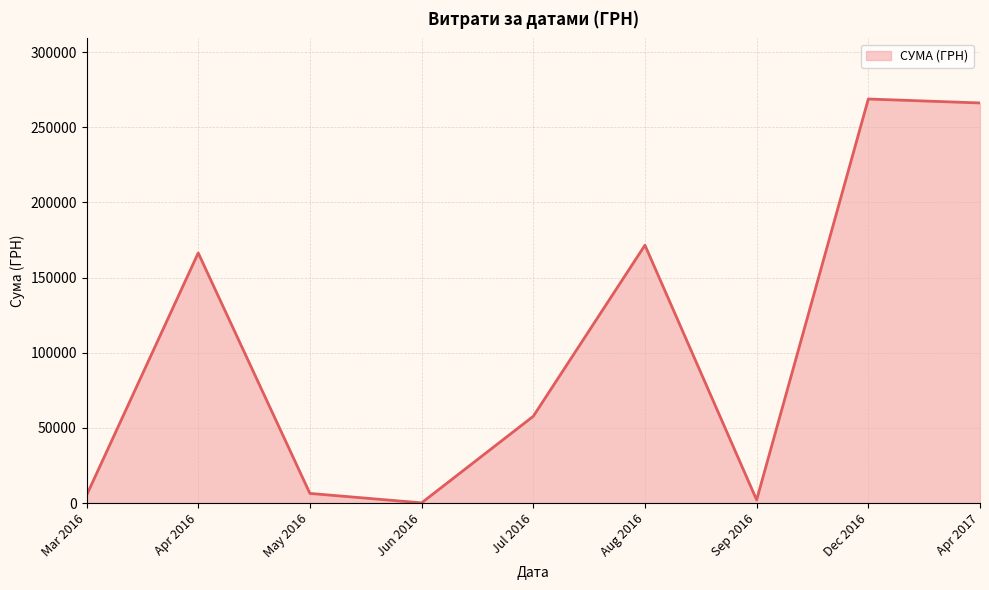

Between Dec 2016 and Apr 2016, which is larger?

Dec 2016